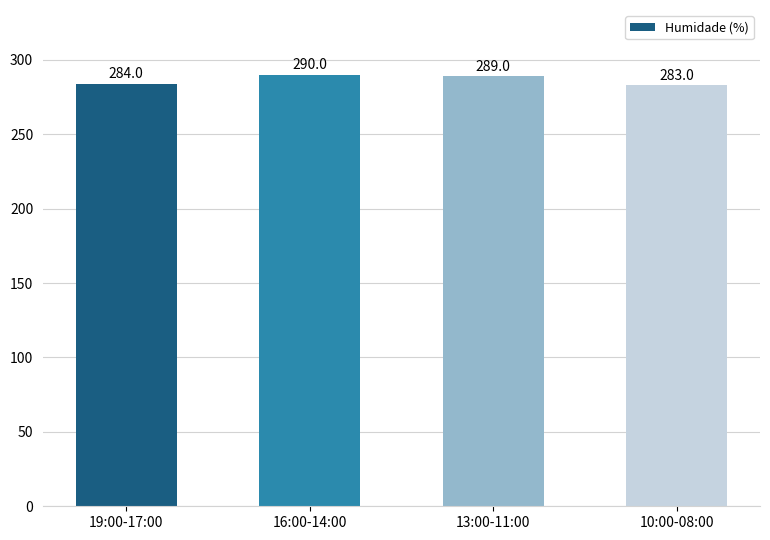

How many bars are there in total?

4